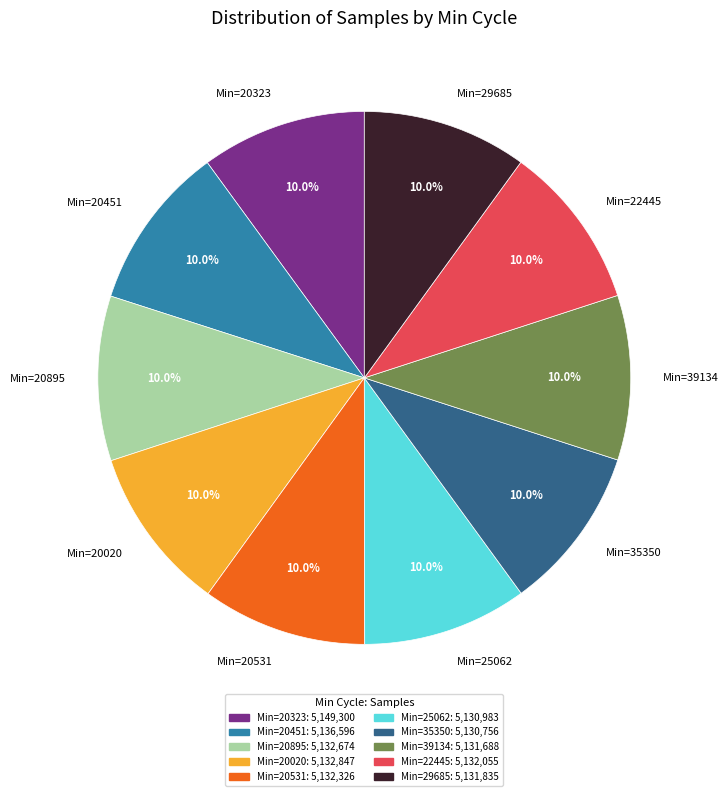

How many slices are in this pie chart?

10